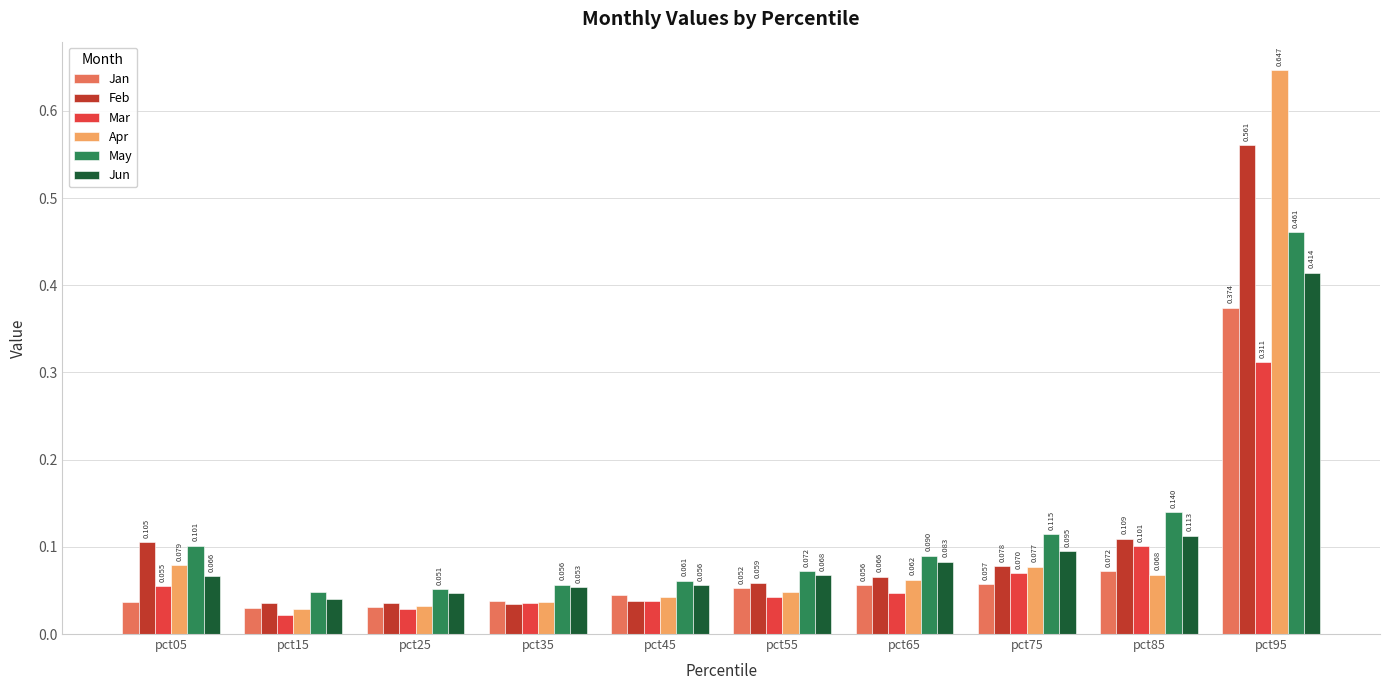

Rank the series at pct55 from highest to lowest value.

May, Jun, Feb, Jan, Apr, Mar